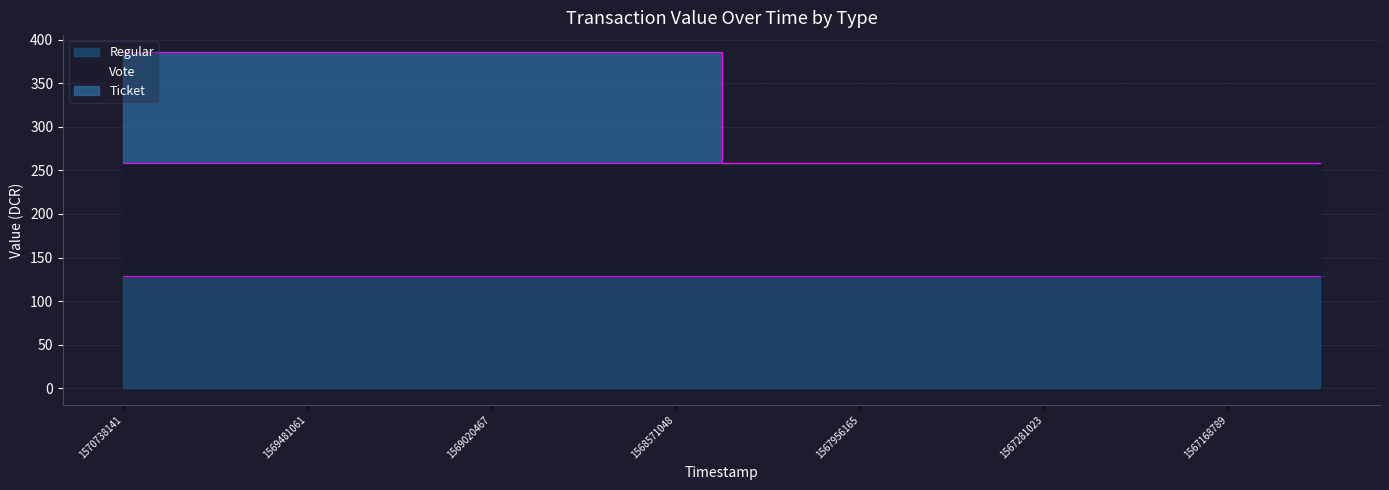

What is the difference between the highest and lowest values at 1569481061?

257.1